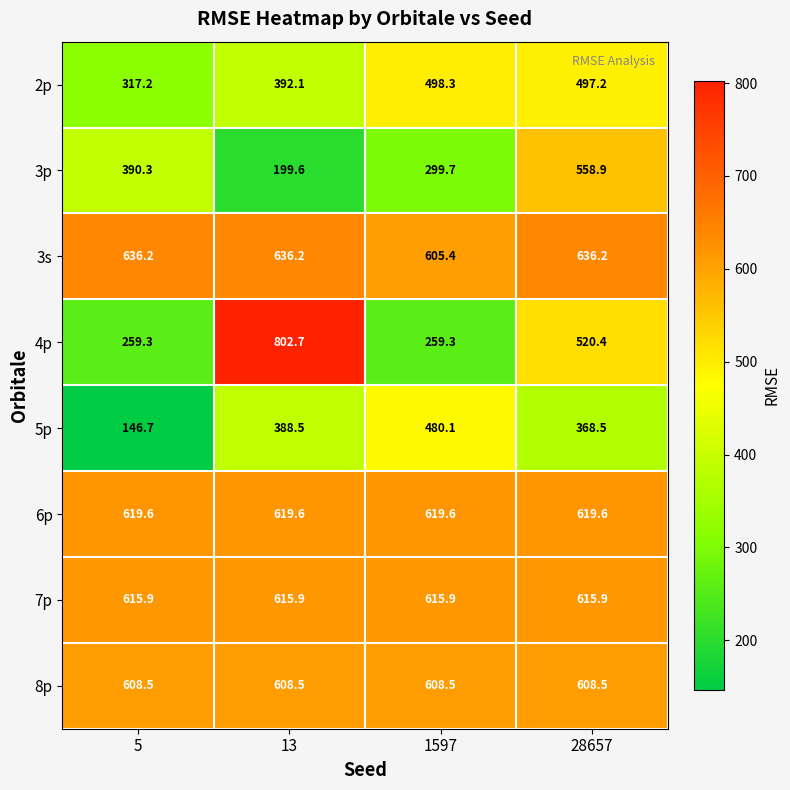

The value of 8p at 5 is 608.5. True or false?

True